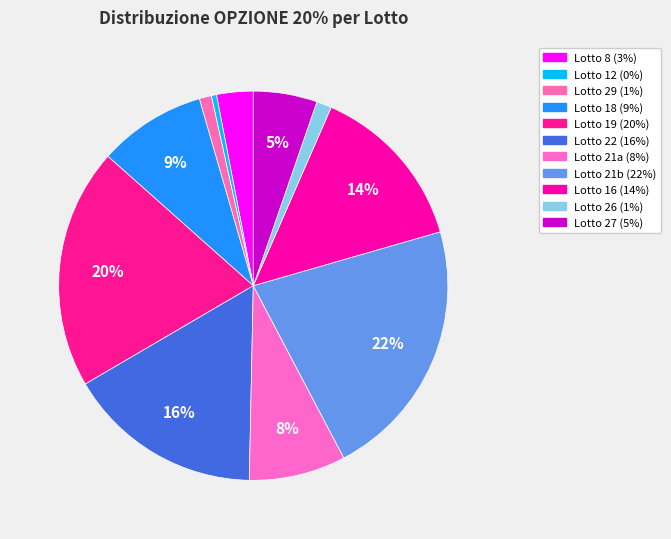

Is there a majority slice in this chart?

No